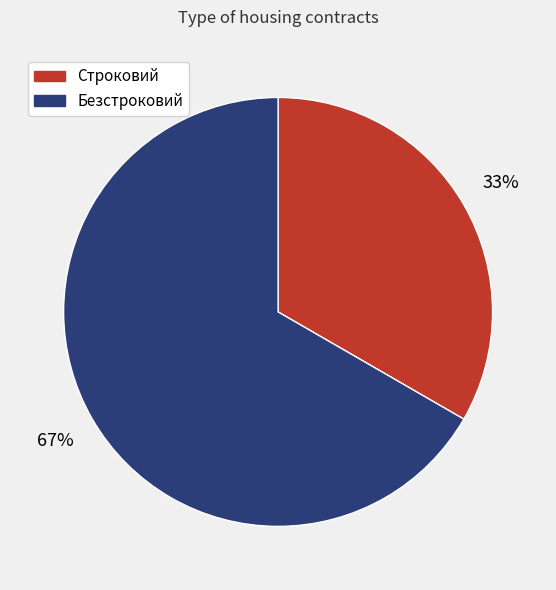

Between Безстроковий and Строковий, which is larger?

Безстроковий